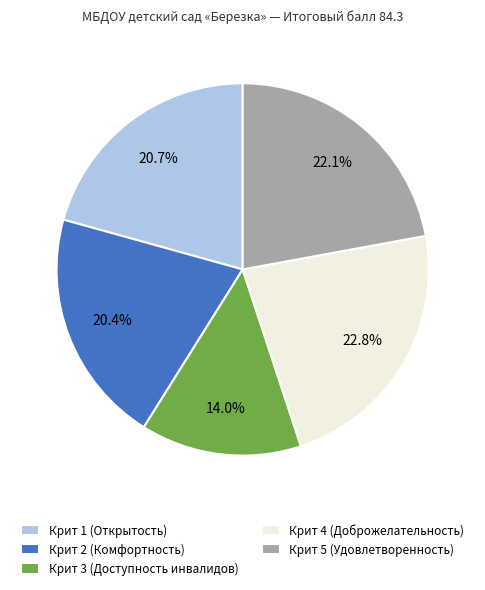

Is the sum of Крит 1 (Открытость) and Крит 3 (Доступность инвалидов) greater than half?

No